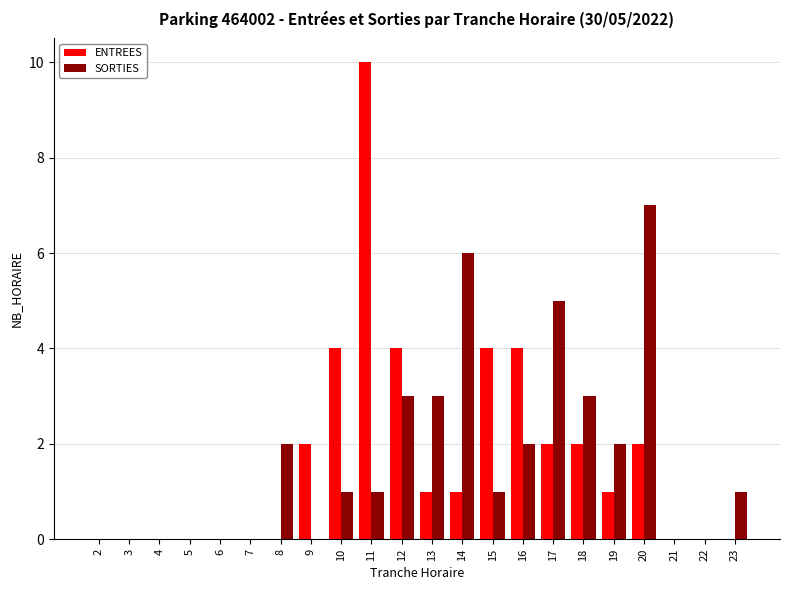

What is the total value across all series at 15?

5